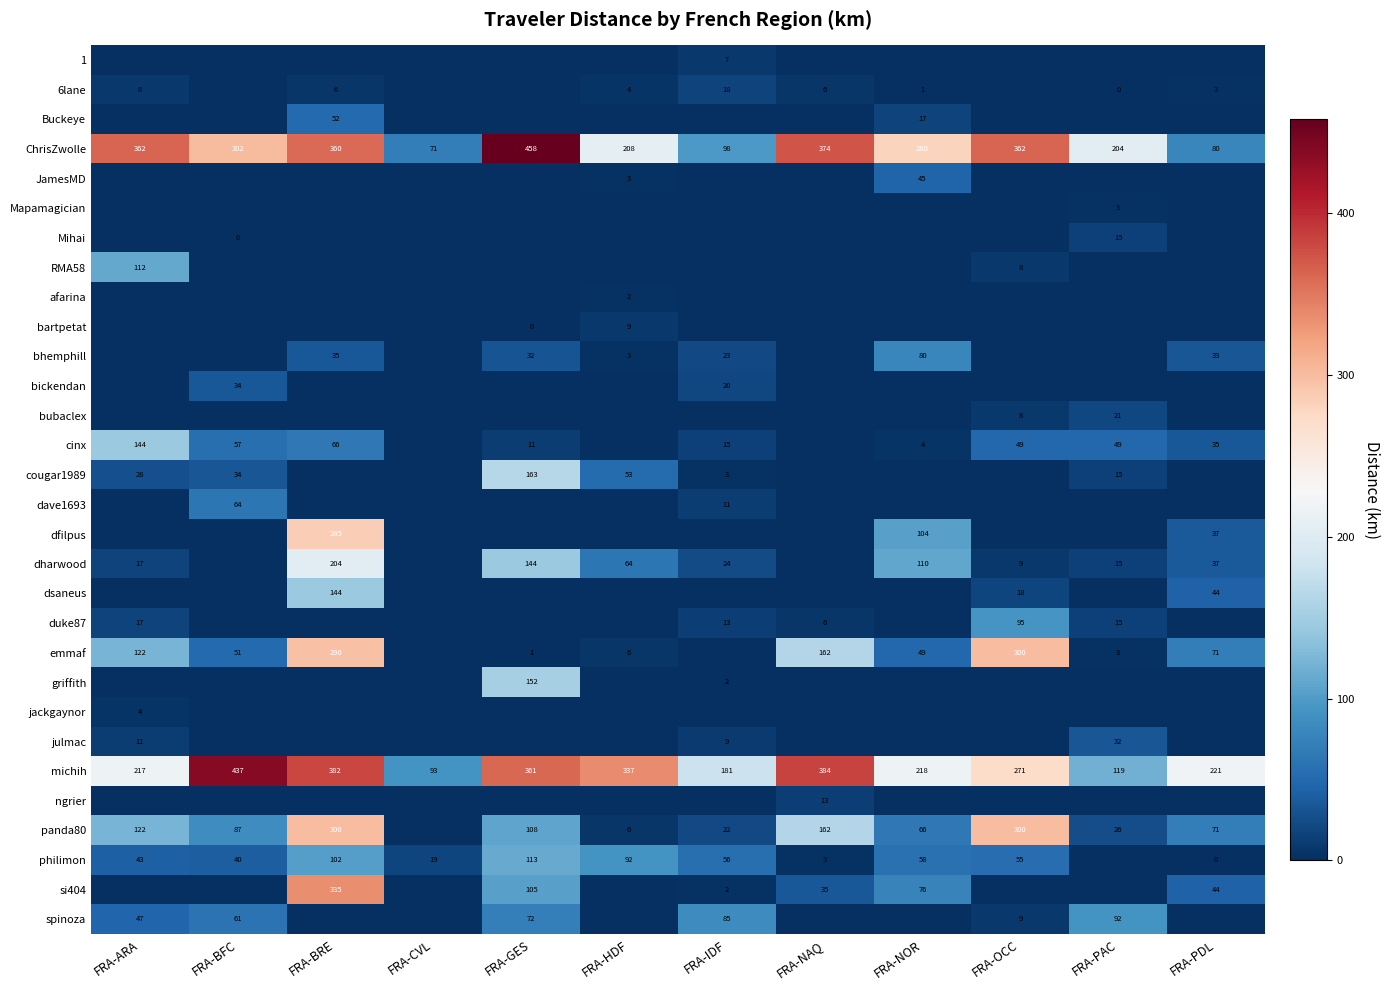

True or false: philimon has a value of 19 at FRA-CVL.

True